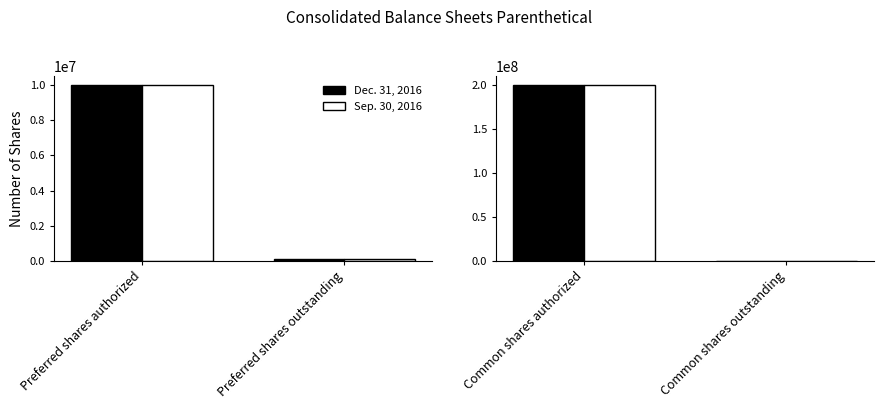

What value does the Dec. 31, 2016 series have at Common shares outstanding, to the nearest 100?

232100